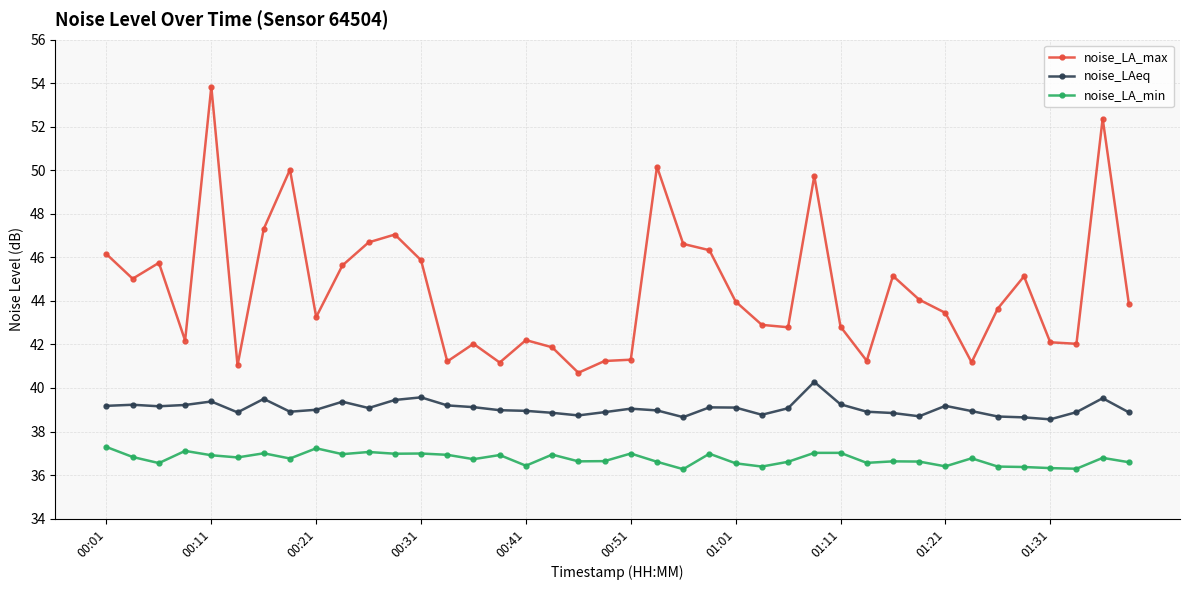

Which series has the largest total across all categories?

noise_LA_max